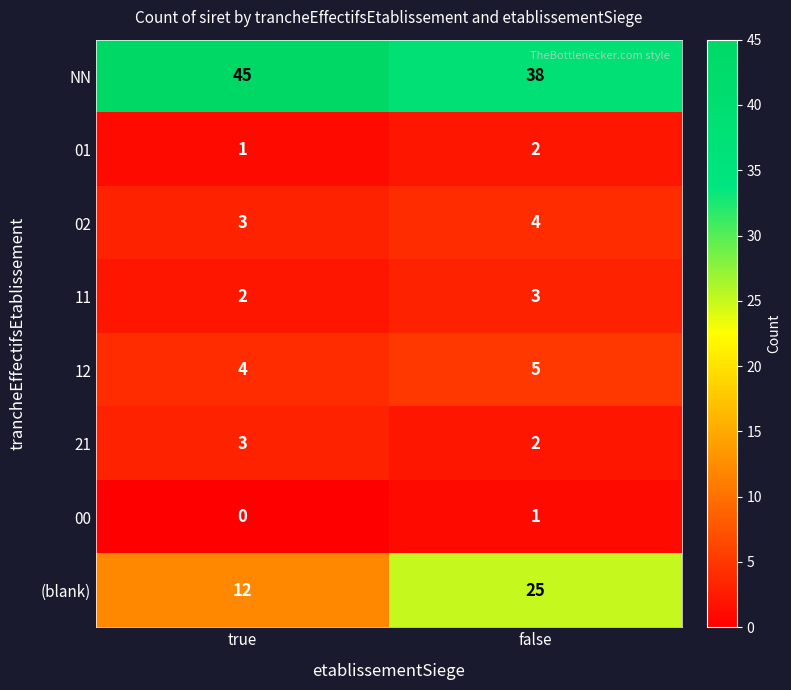

What is the spread (max minus min) of values at false?

37